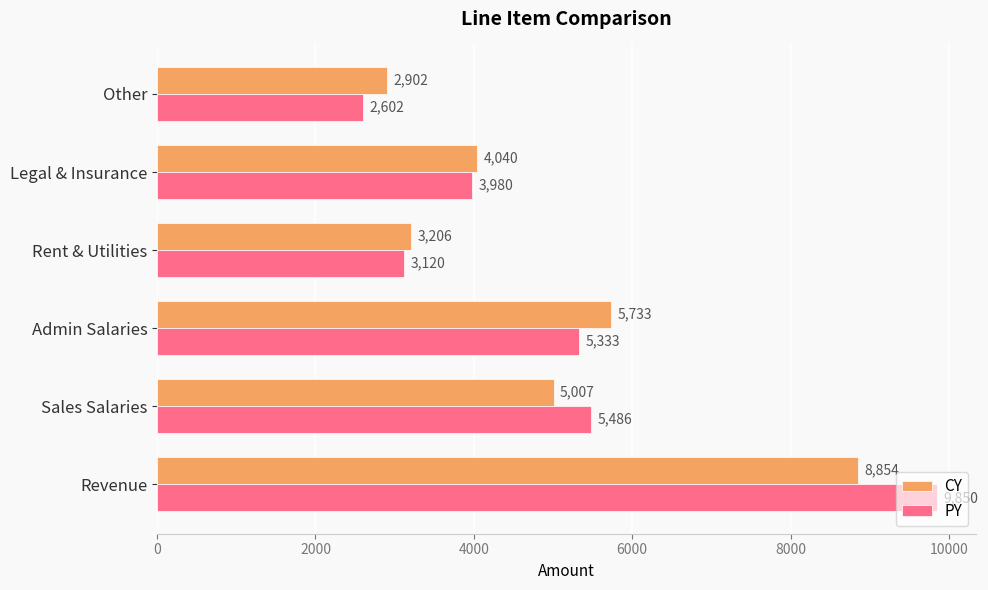

Which series has the widest spread of values?

PY